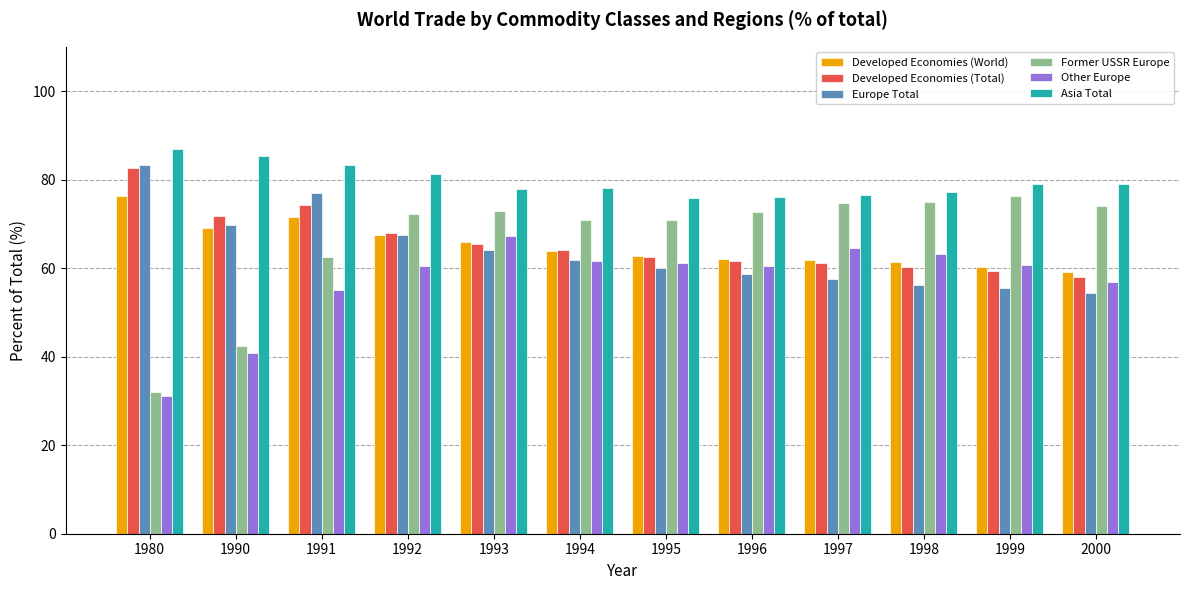

What is the difference between the highest and lowest values at 1996?

17.4